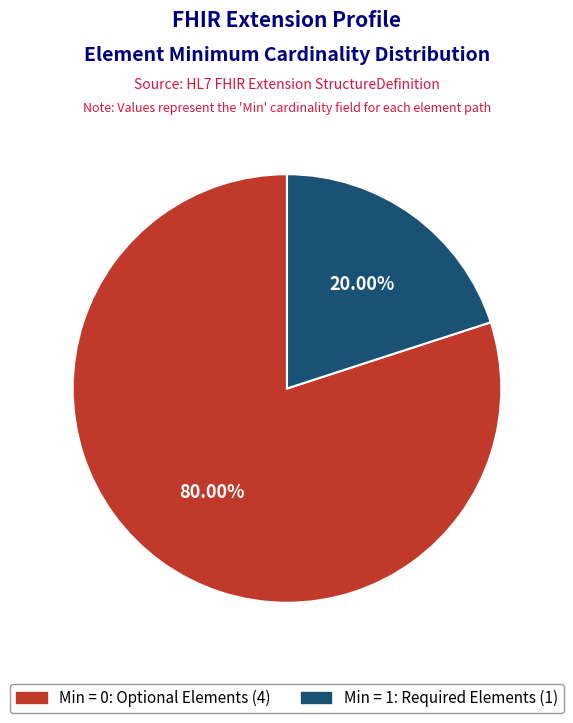

Does any single category account for the majority?

Yes